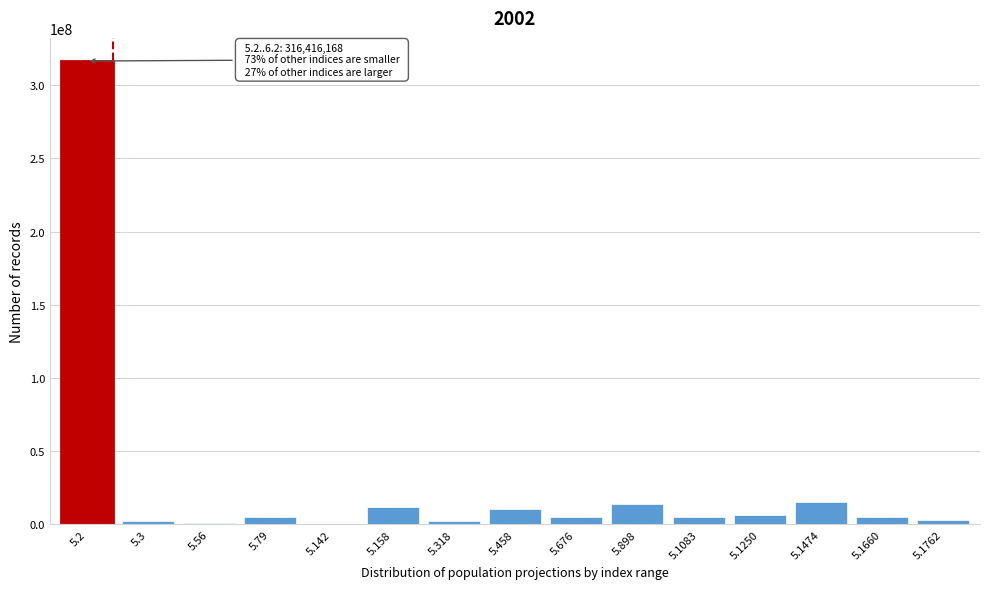

What is the greatest value displayed?

316416168